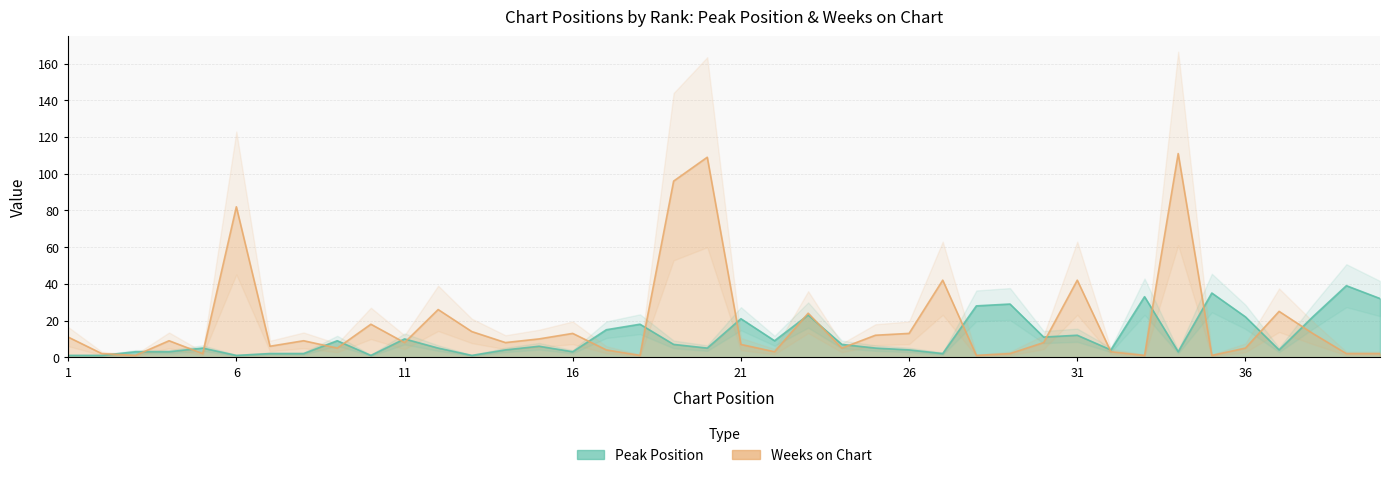

Is it true that Peak Position equals 12 at 31?

True